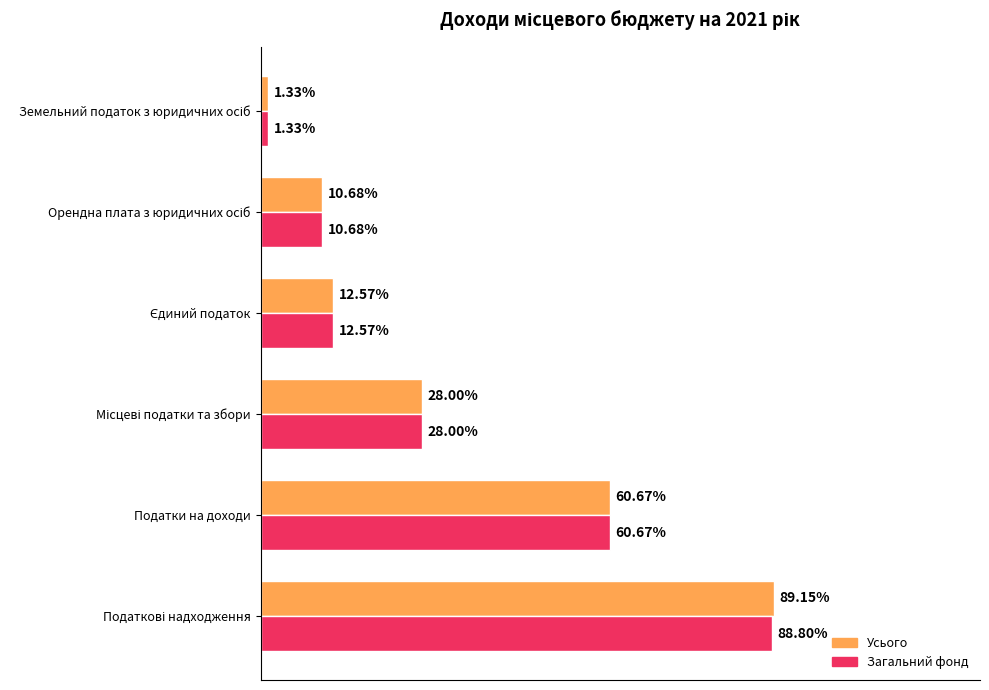

What are all the series names shown in the legend?

Усього, Загальний фонд